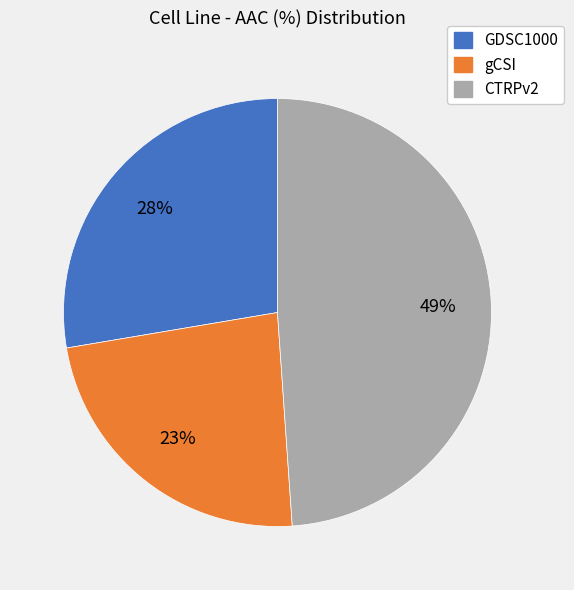

Which slice is the largest?

CTRPv2